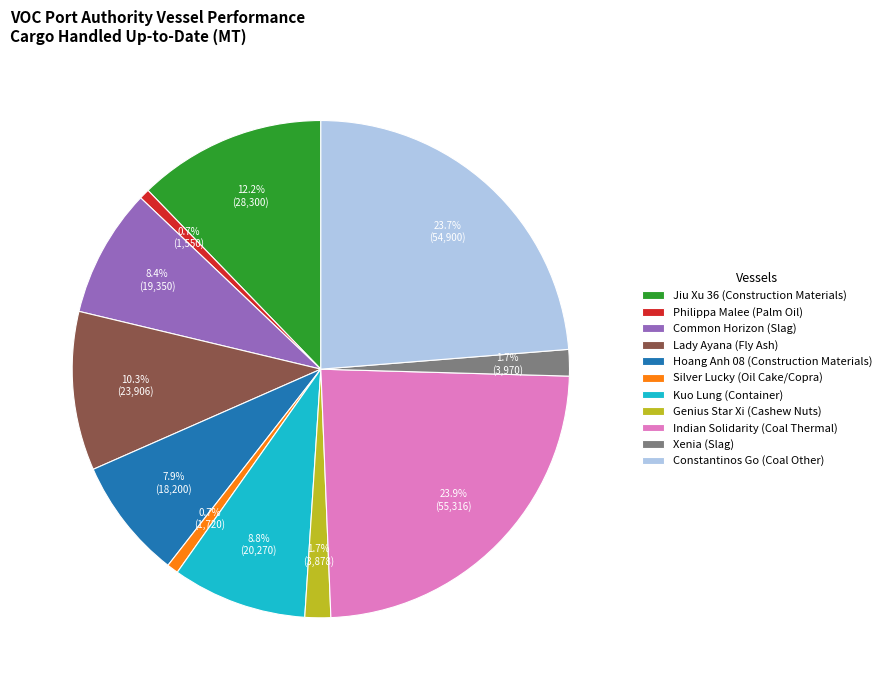

Which has a higher value, Indian Solidarity (Coal Thermal) or Kuo Lung (Container)?

Indian Solidarity (Coal Thermal)